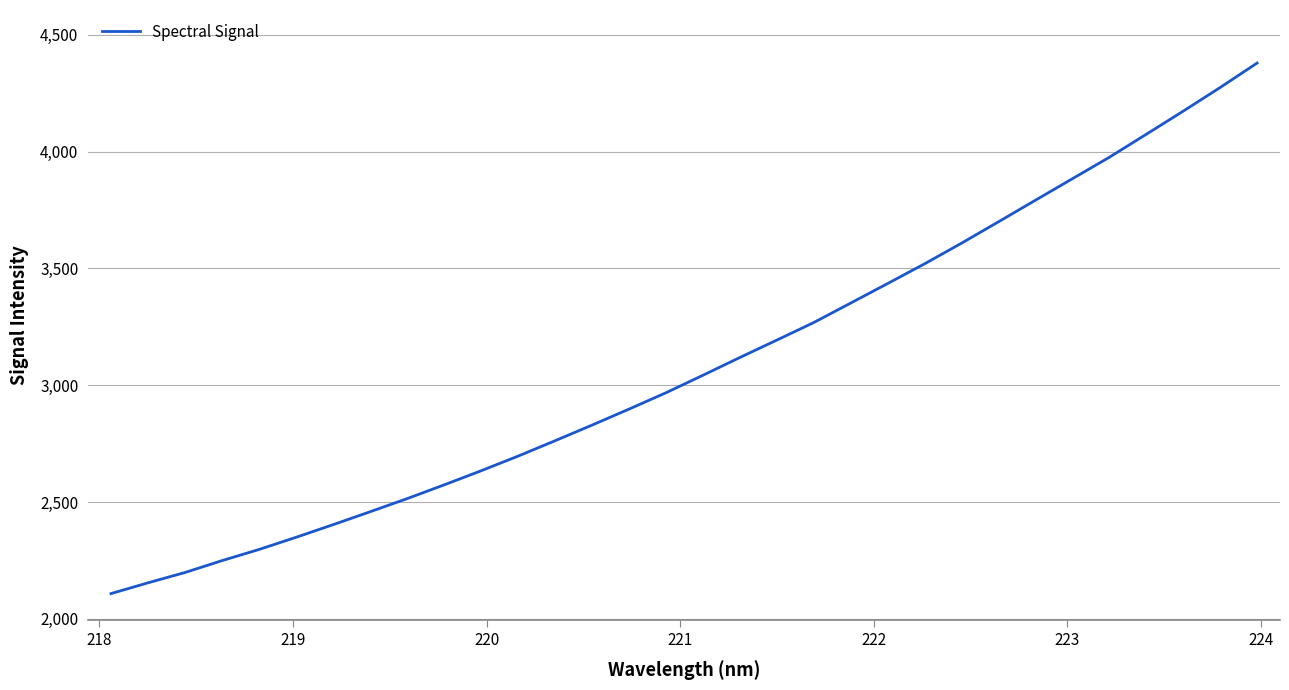

What is the average value?

3090.4